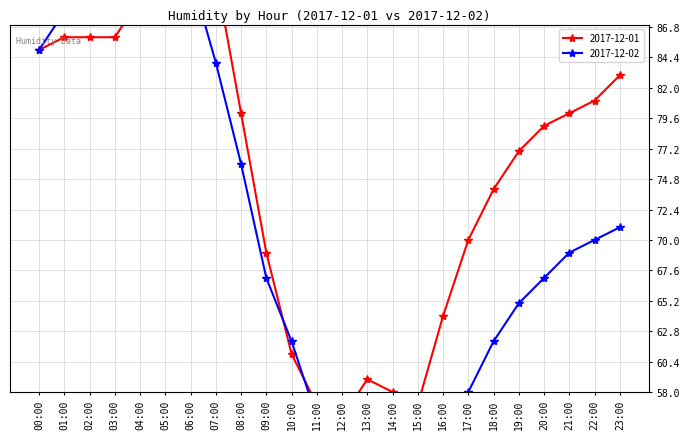

Reading left to right, what are all the values shown in this chart?

2017-12-01: 85	86	86	86	89	91	94	91	80	69	61	57	56	59	58	57	64	70	74	77	79	80	81	83
2017-12-02: 85	88	88	89	89	91	91	84	76	67	62	56	57	54	55	52	55	58	62	65	67	69	70	71